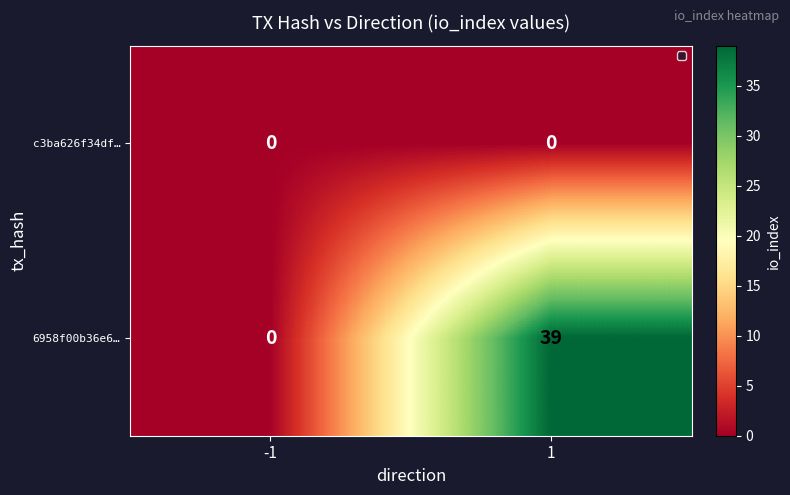

At how many categories does at least one series exceed 9?

1